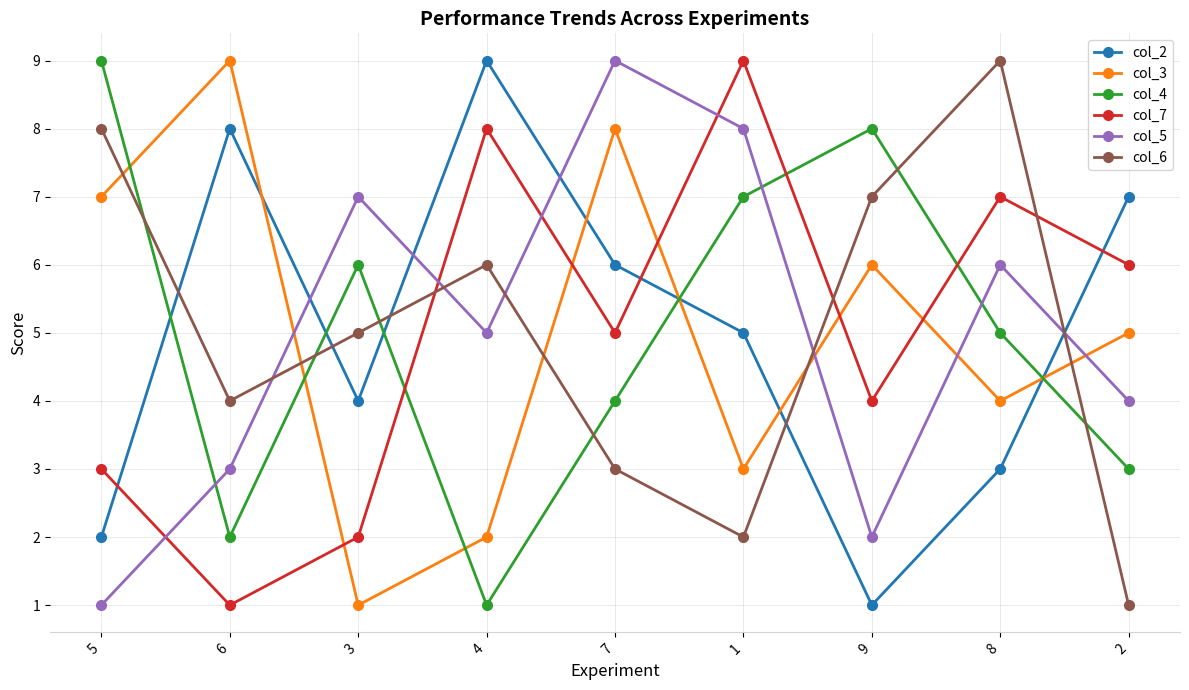

At which label is col_6 closest to 5?

3